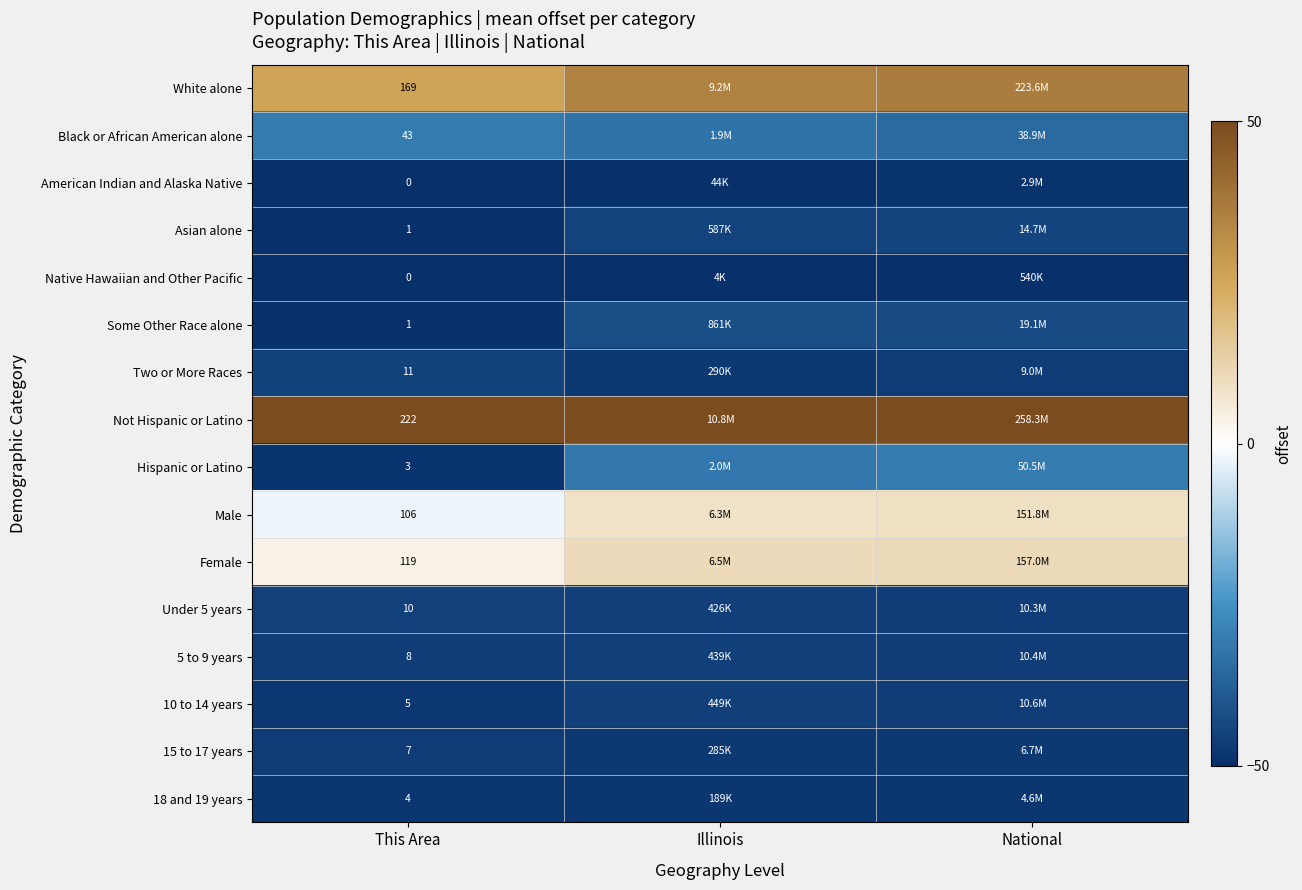

Rank the categories by Not Hispanic or Latino value from lowest to highest.

This Area, Illinois, National